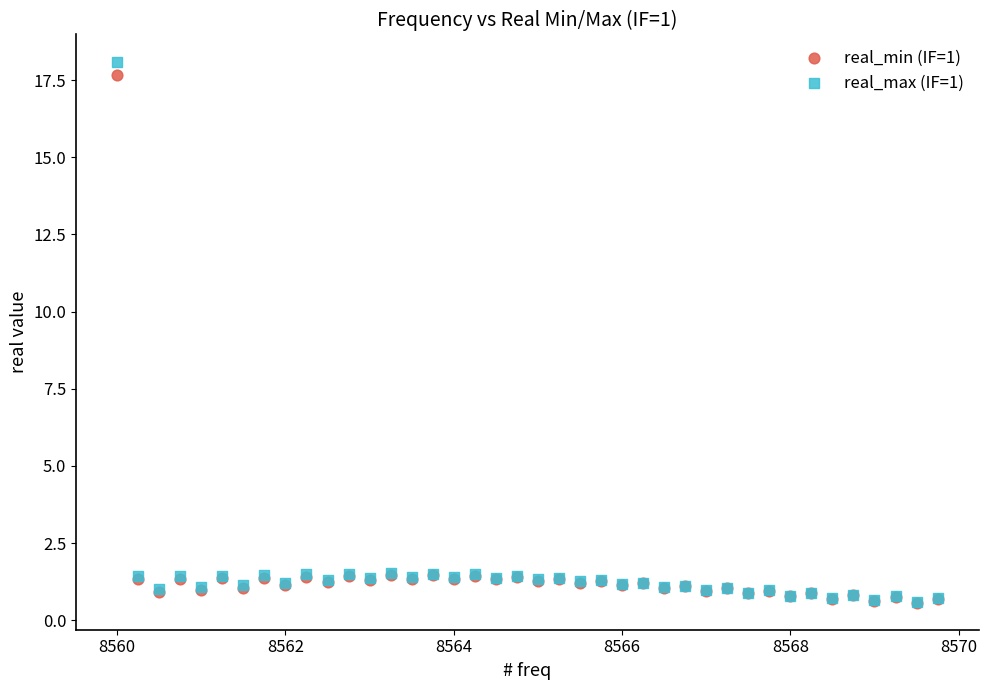

Which series has the largest Y range (max minus min)?

real_max (IF=1)